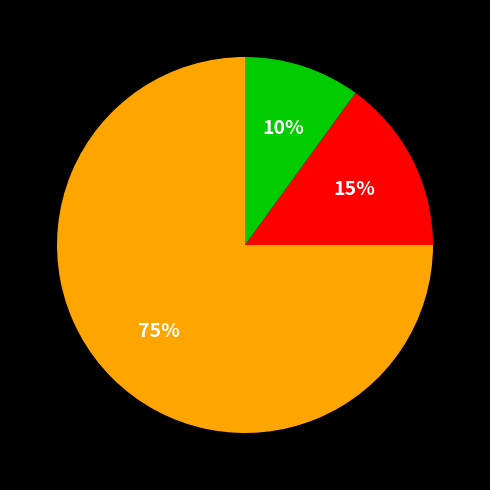

Does any single category account for the majority?

Yes